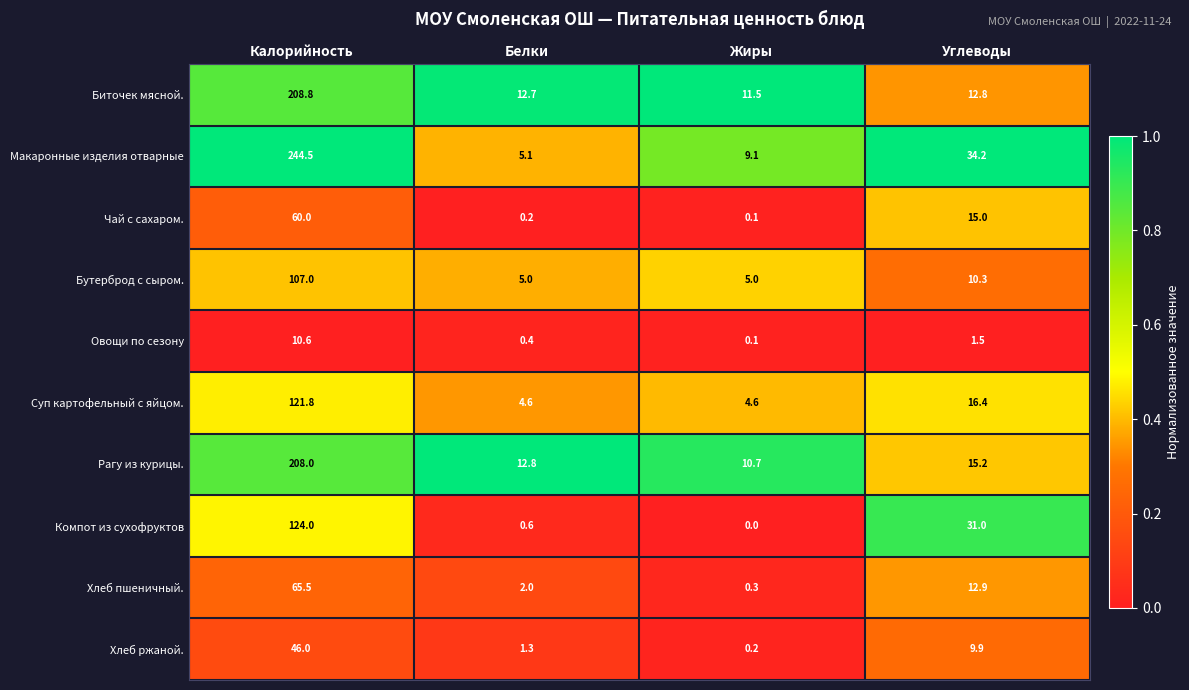

What is the difference between the second highest and minimum values in the Чай с сахаром. series?

14.9